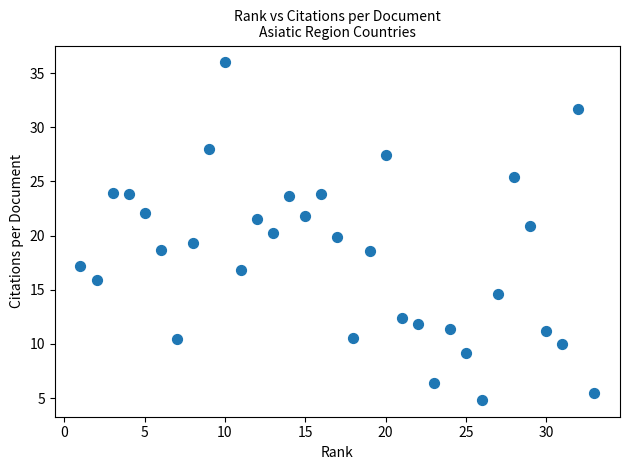

What is the range of Y values (max minus min)?

31.2